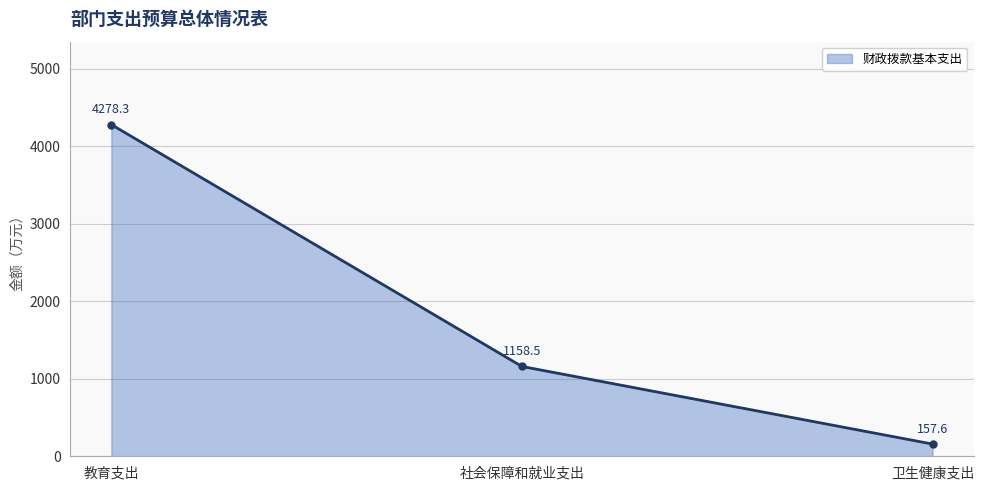

The value at 社会保障和就业支出 is 1158.5. True or false?

True